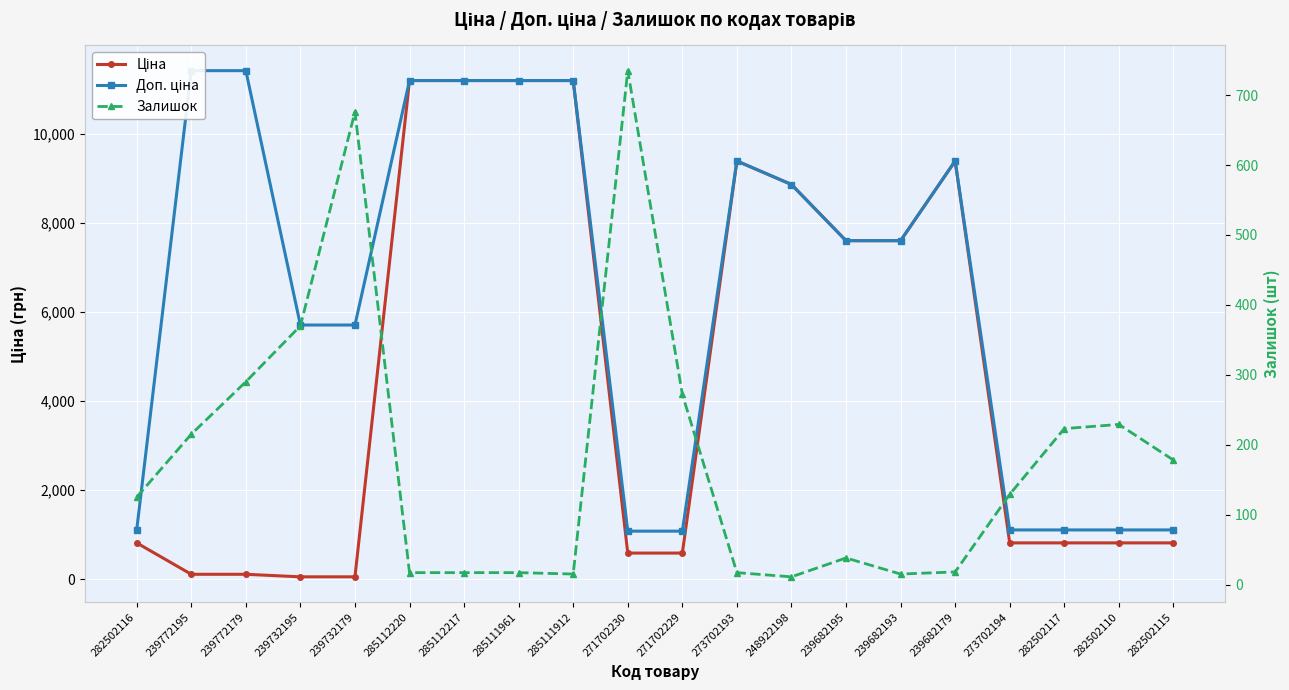

Reading right to left, what are all the values shown in this chart?

Ціна: 282502115=818.5	282502110=818.5	282502117=818.5	273702194=818.5	239682179=9384.0	239682193=7596.5	239682195=7596.5	248922198=8856.7	273702193=9384.0	271702229=589.9	271702230=589.9	285111912=11188.2	285111961=11188.2	285112217=11188.2	285112220=11188.2	239732179=57.0	239732195=57.0	239772179=114.1	239772195=114.1	282502116=818.5
Доп. ціна: 282502115=1109.2	282502110=1109.2	282502117=1109.2	273702194=1109.2	239682179=9384.0	239682193=7596.5	239682195=7596.5	248922198=8856.7	273702193=9384.0	271702229=1081.7	271702230=1081.7	285111912=11188.2	285111961=11188.2	285112217=11188.2	285112220=11188.2	239732179=5705.0	239732195=5705.0	239772179=11410.0	239772195=11410.0	282502116=1109.2
Залишок: 282502115=178.0	282502110=229.0	282502117=223.0	273702194=129.0	239682179=18.0	239682193=15.0	239682195=38.0	248922198=11.0	273702193=17.0	271702229=272.0	271702230=735.0	285111912=15.0	285111961=17.0	285112217=17.0	285112220=17.0	239732179=676.0	239732195=370.0	239772179=290.0	239772195=215.0	282502116=125.0